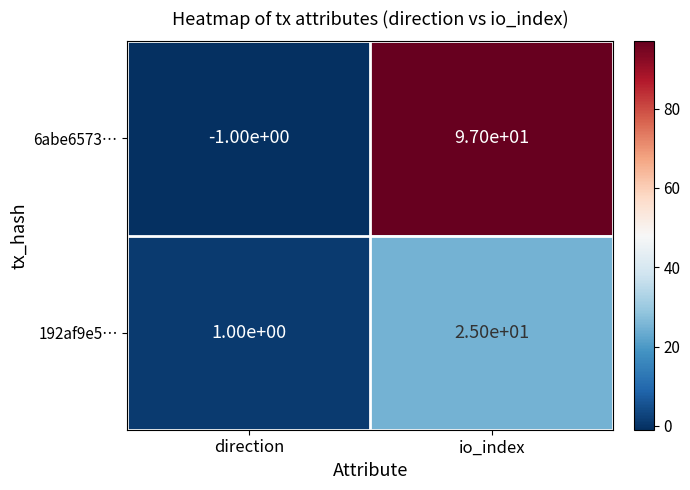

At io_index, list the series in order from largest to smallest.

6abe6573…, 192af9e5…